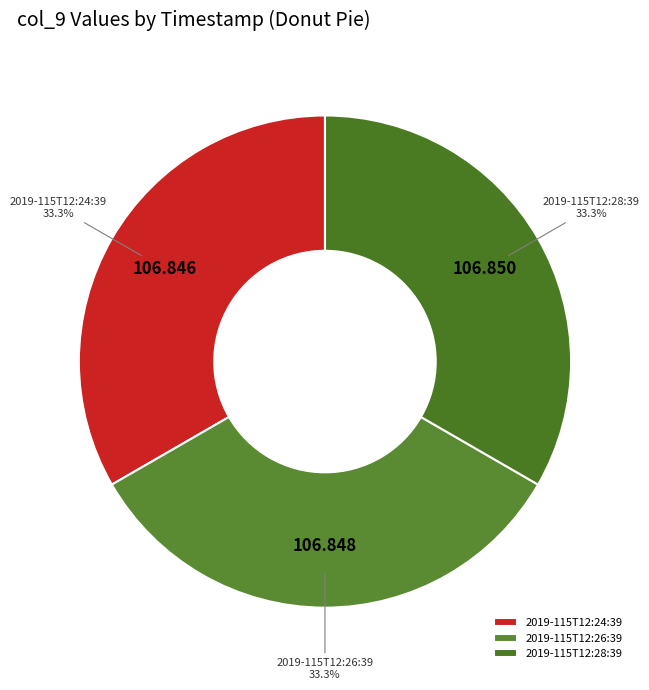

Combined, do 2019-115T12:26:39 and 2019-115T12:24:39 account for over 50%?

Yes